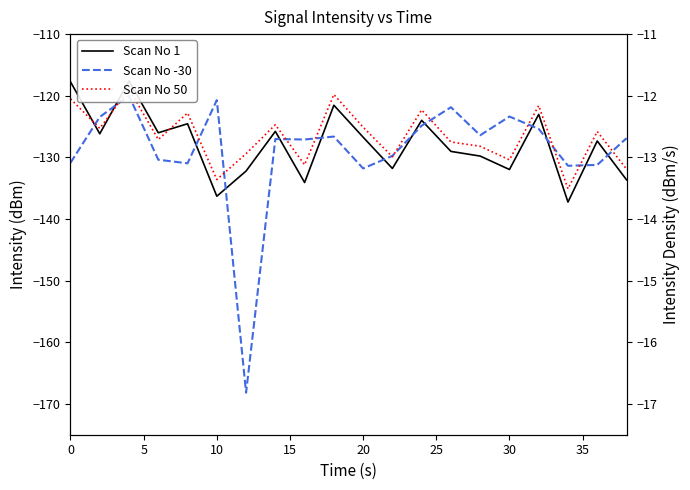

What are all the series names shown in the legend?

Scan No 1, Scan No -30, Scan No 50